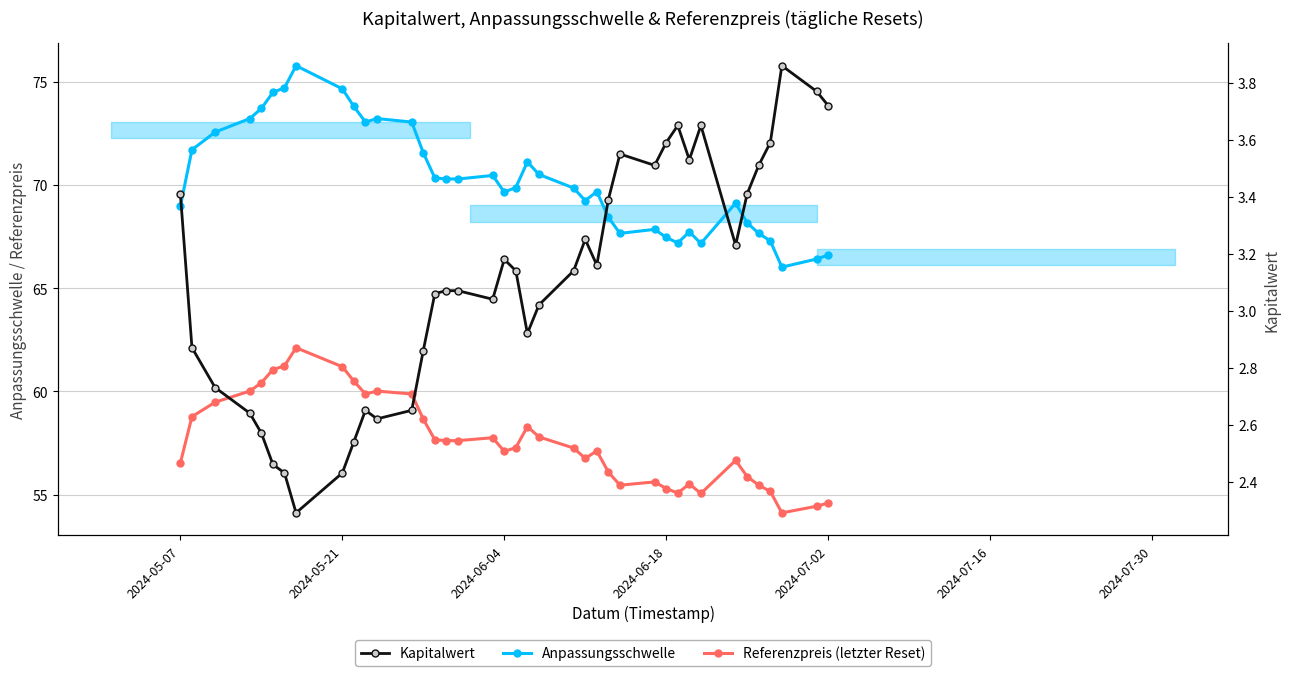

How many interior local peaks does the Anpassungsschwelle series have?

8